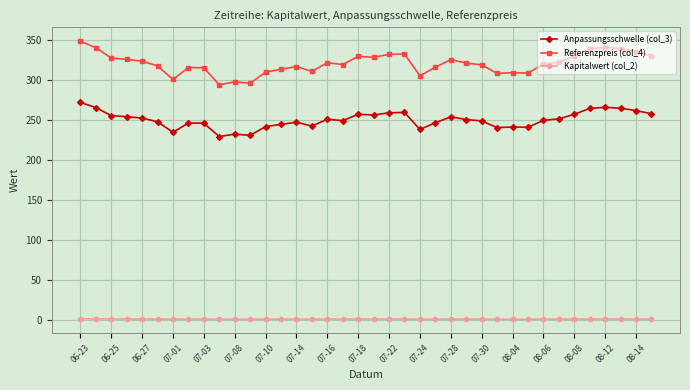

How many data points in Referenzpreis (col_4) are less than 321?

19